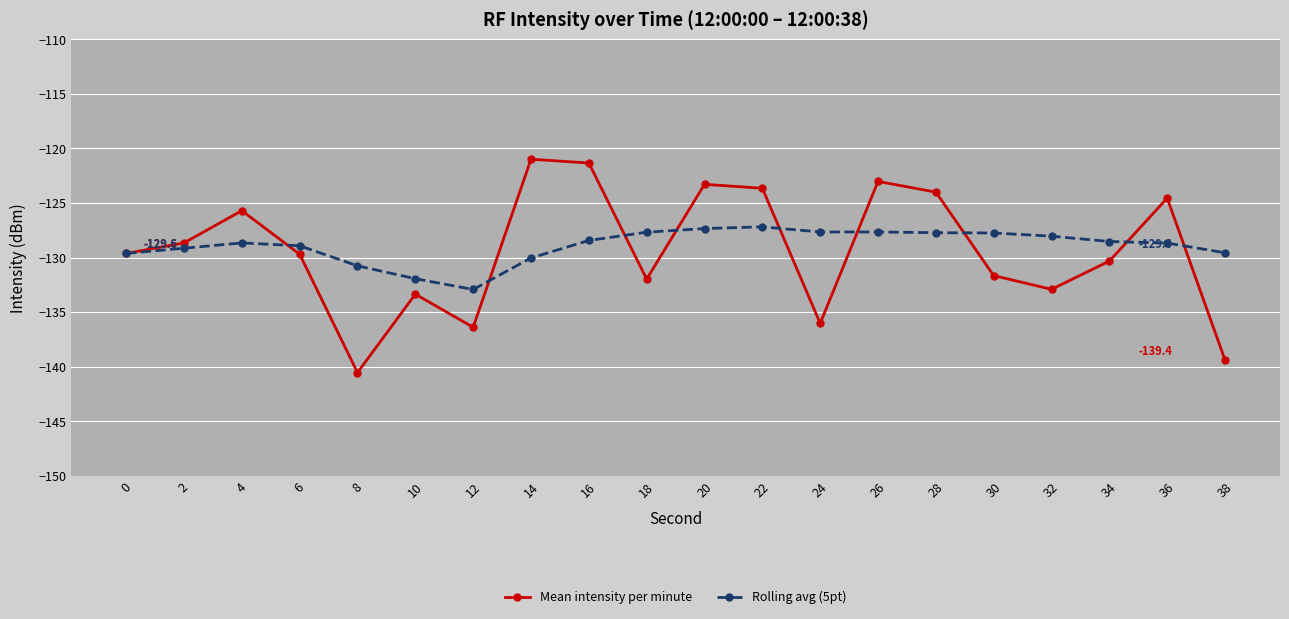

What is the value of the Mean intensity per minute point at the 1st from the left?

-129.6